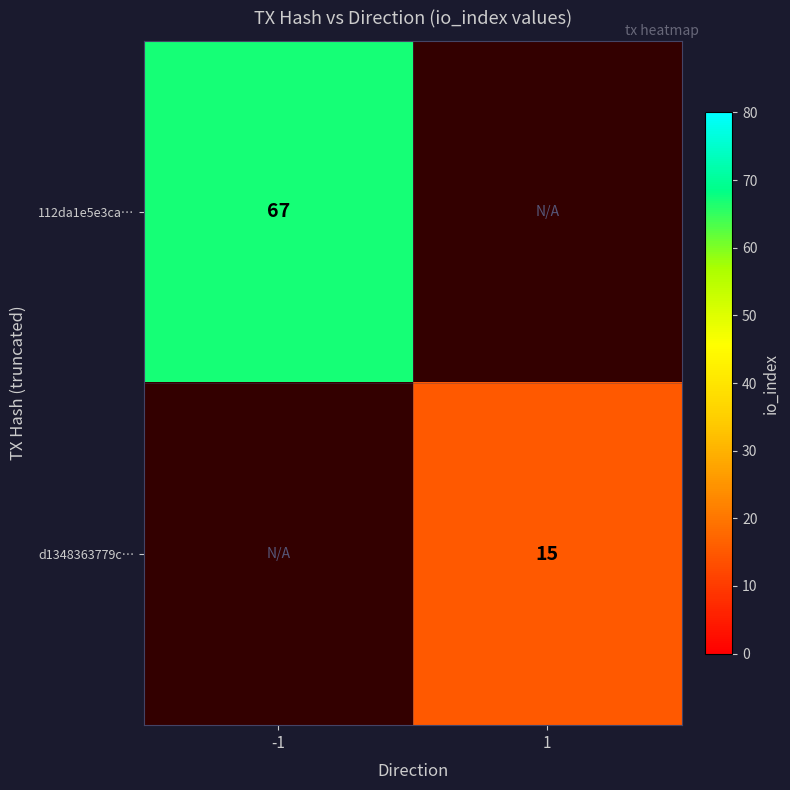

True or false: d1348363779c… has a value of 15 at 1.

True